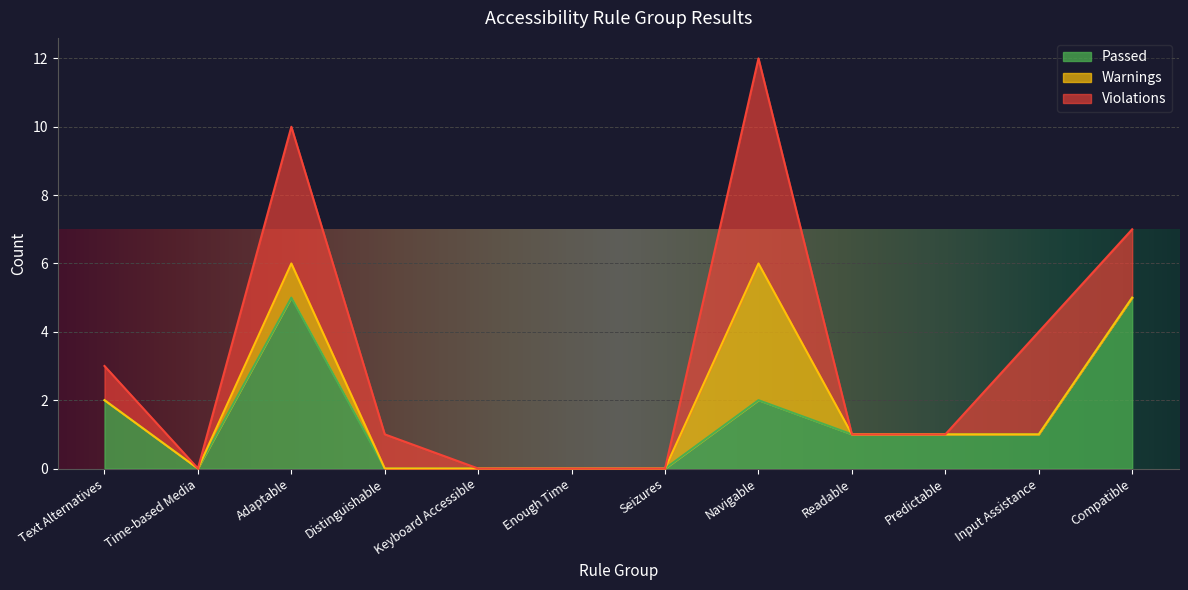

True or false: Violations has a value of 1 at Adaptable.

False